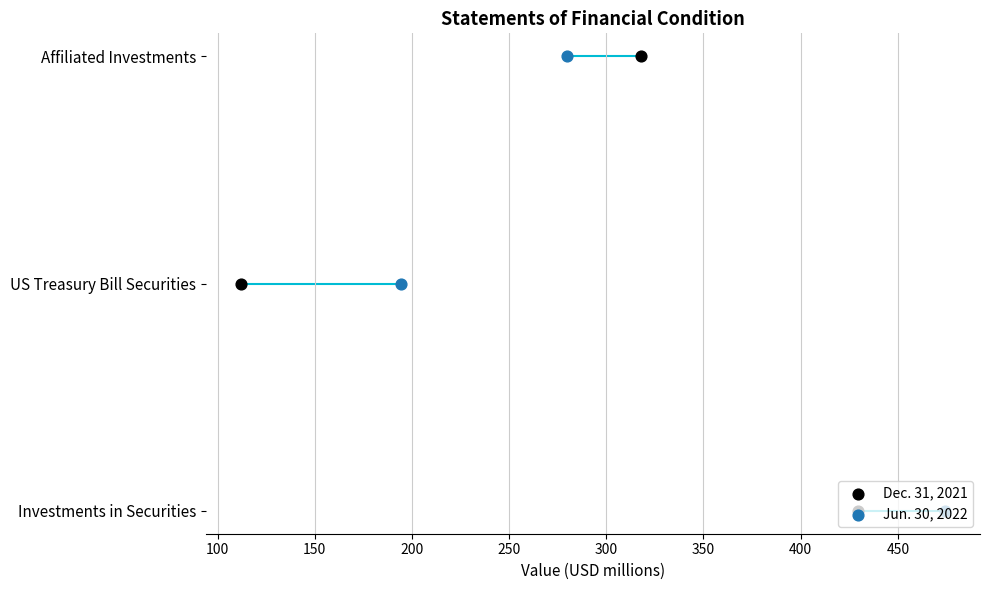

Which series reaches the maximum Y coordinate?

Dec. 31, 2021